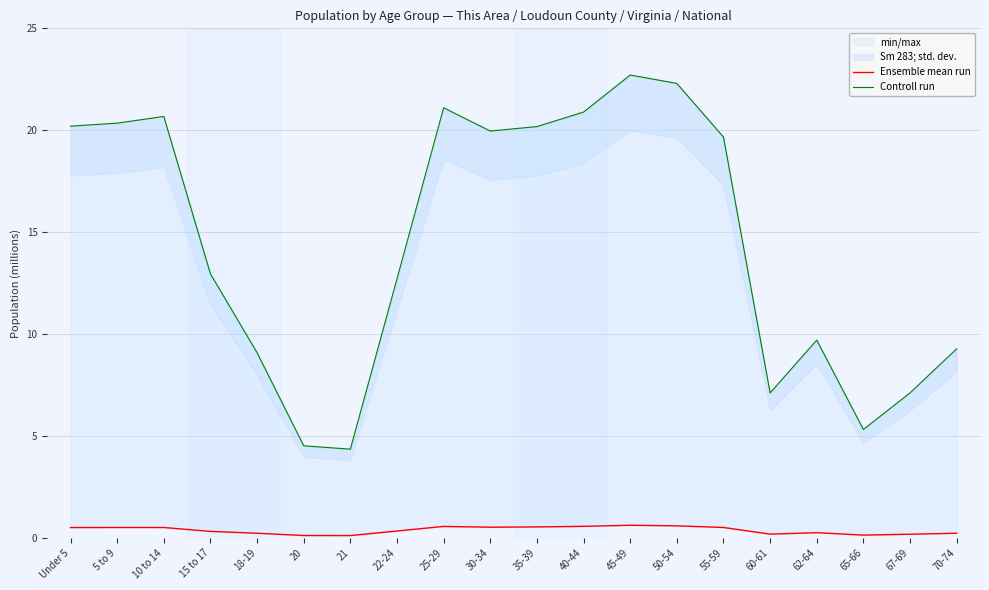

How many lines are shown in the chart?

2